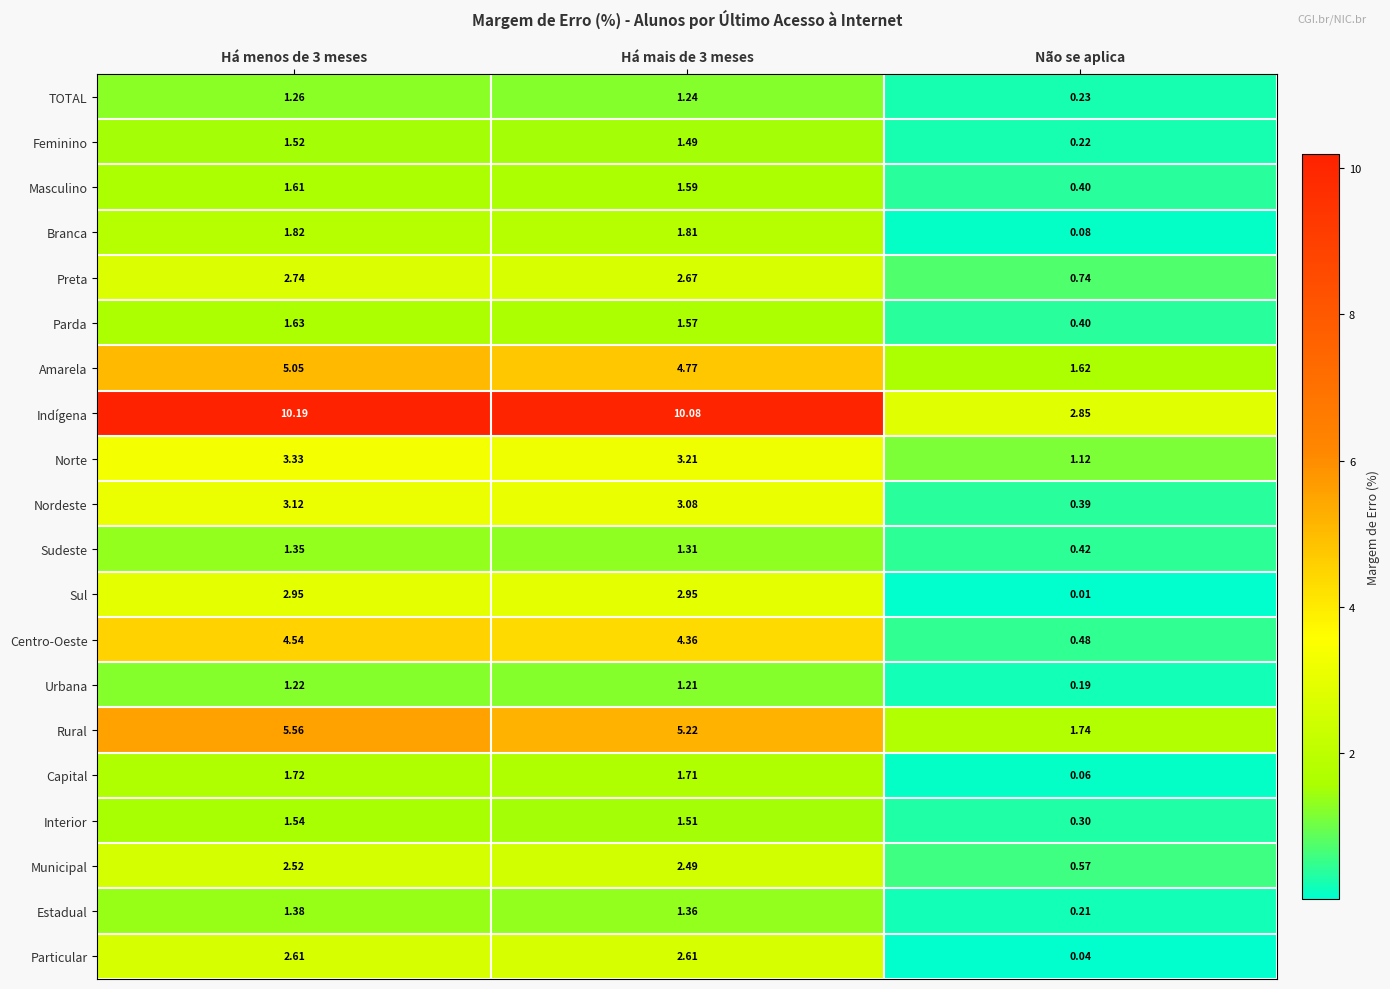

Rank the series by their maximum value, from lowest to highest.

Urbana, TOTAL, Sudeste, Estadual, Feminino, Interior, Masculino, Parda, Capital, Branca, Municipal, Particular, Preta, Sul, Nordeste, Norte, Centro-Oeste, Amarela, Rural, Indígena